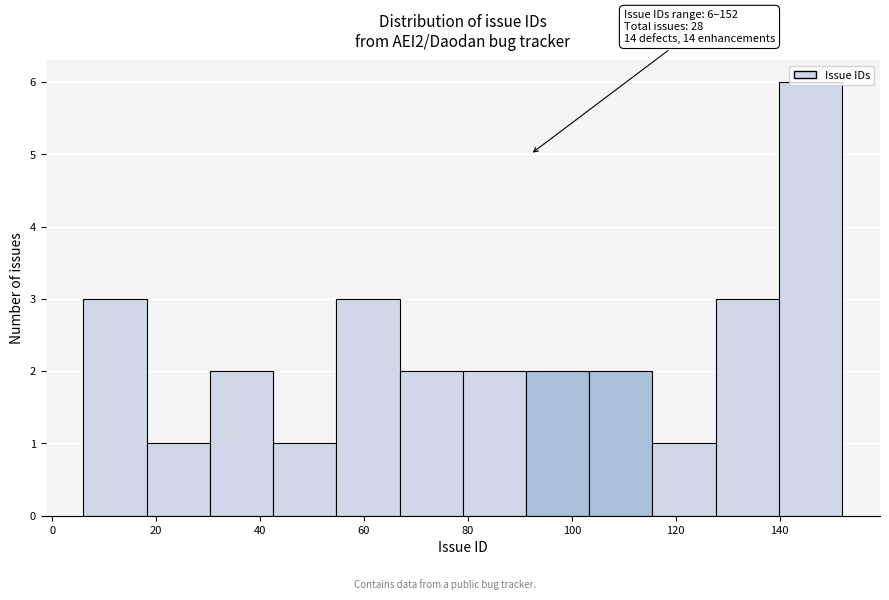

Over which range of the x-axis is the bar tallest?

140 to 152